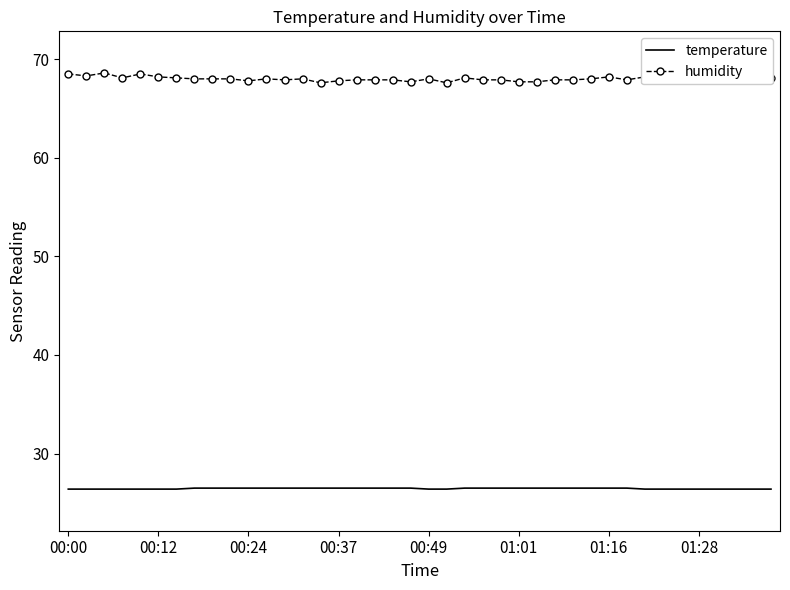

True or false: temperature and humidity intersect in this chart.

False